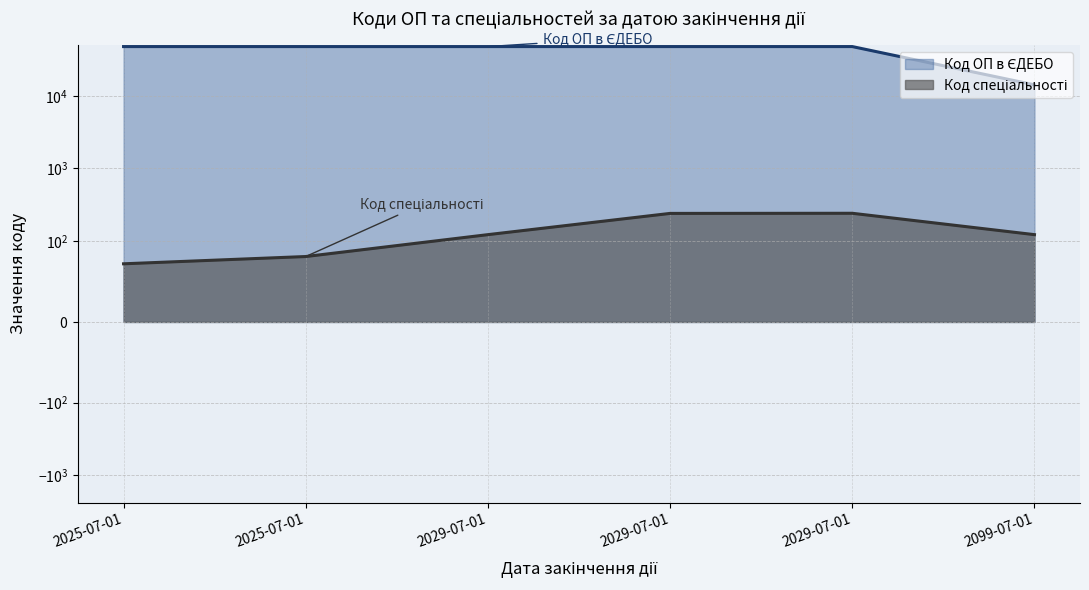

Which category has the lowest value in the Код ОП в ЄДЕБО series?

2099-07-01